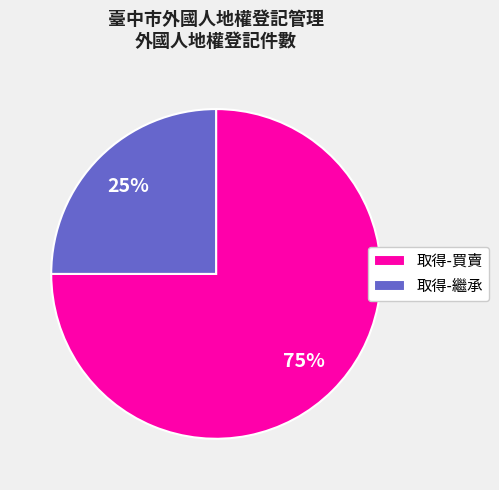

How many slices are in this pie chart?

2